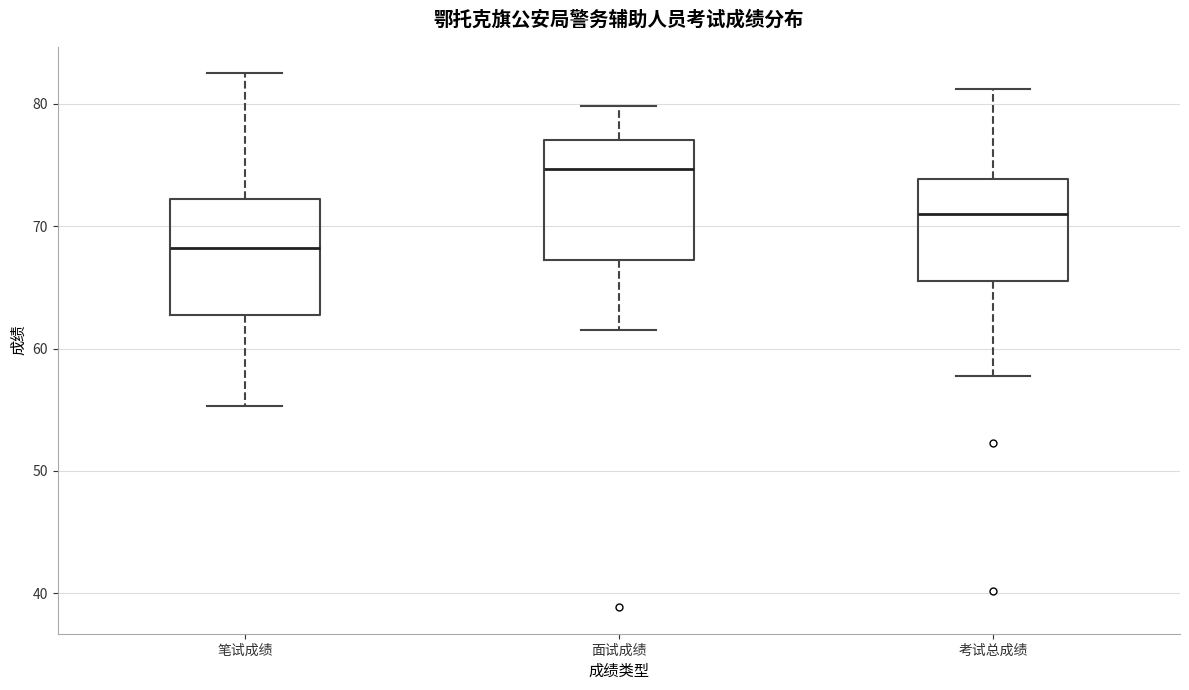

Which box has the lowest median line?

笔试成绩